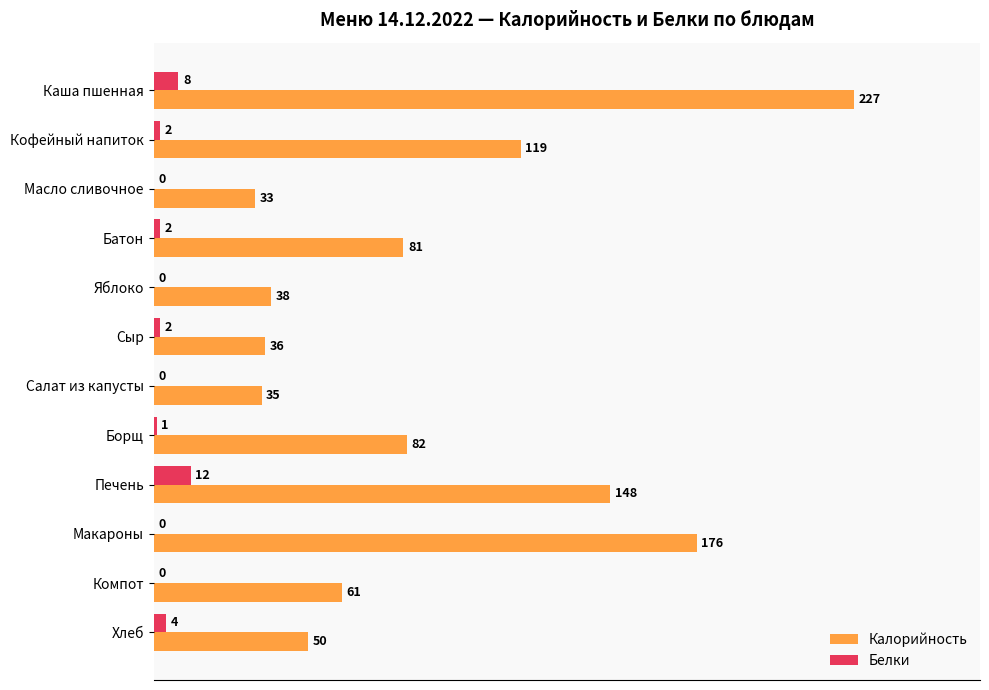

What is the average value of the Белки series?

3